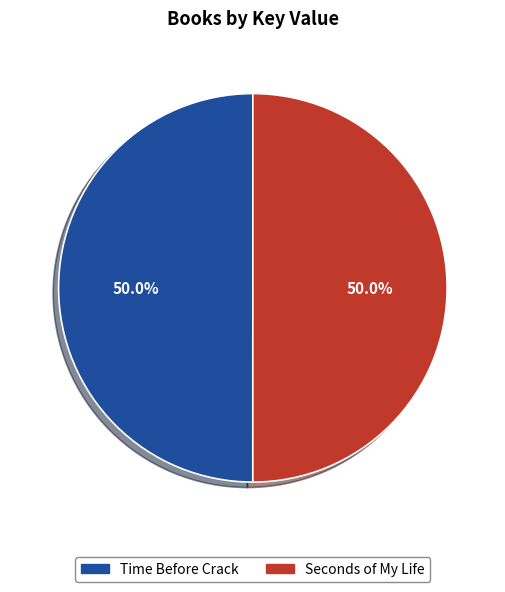

What percentage is NOT represented by Time Before Crack?

50.0%